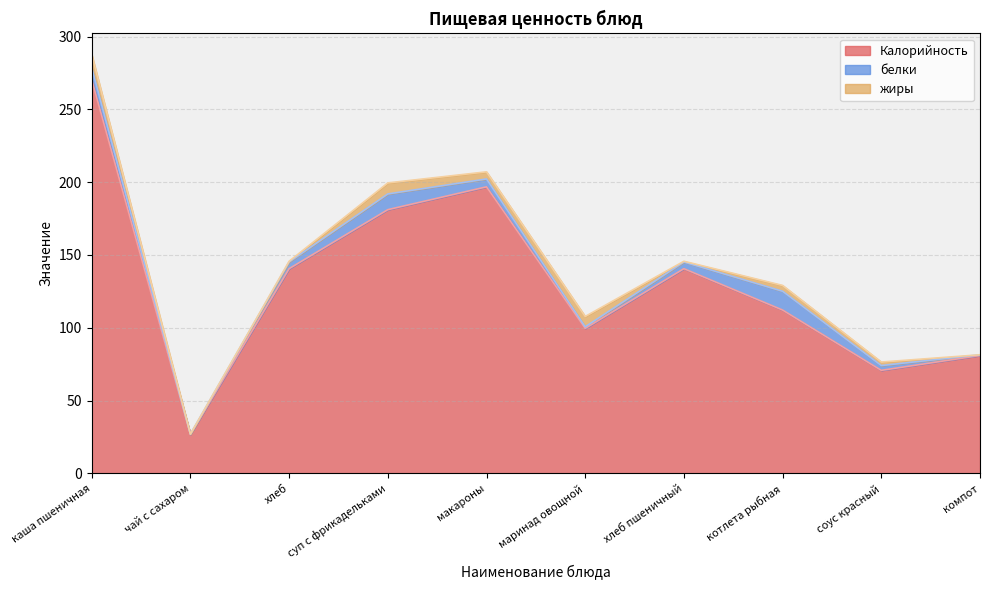

What are all the series names shown in the legend?

Калорийность, белки, жиры